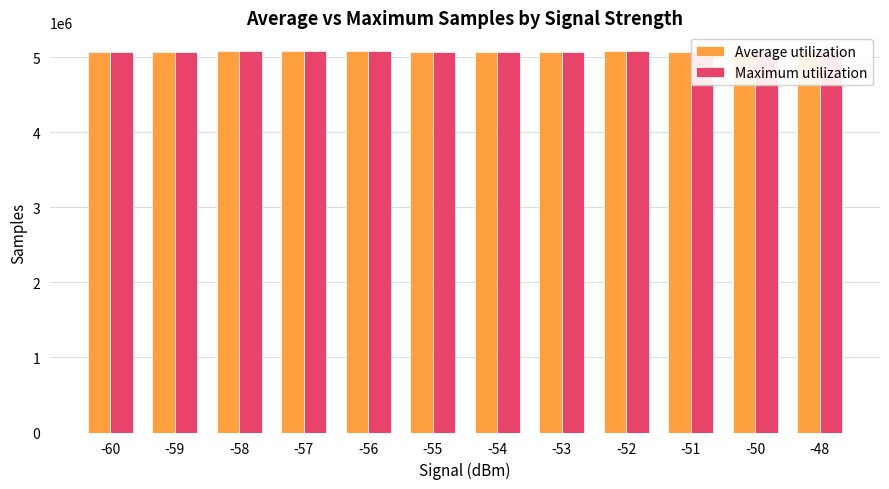

What is the spread (max minus min) of values at -57?

509